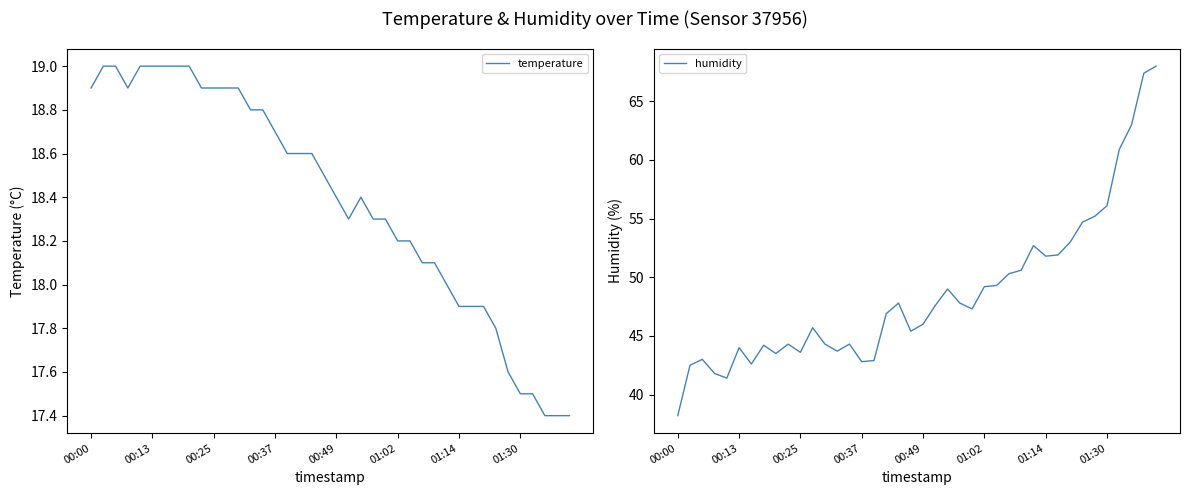

Is it true that temperature equals 33.4 at 00:37?

False